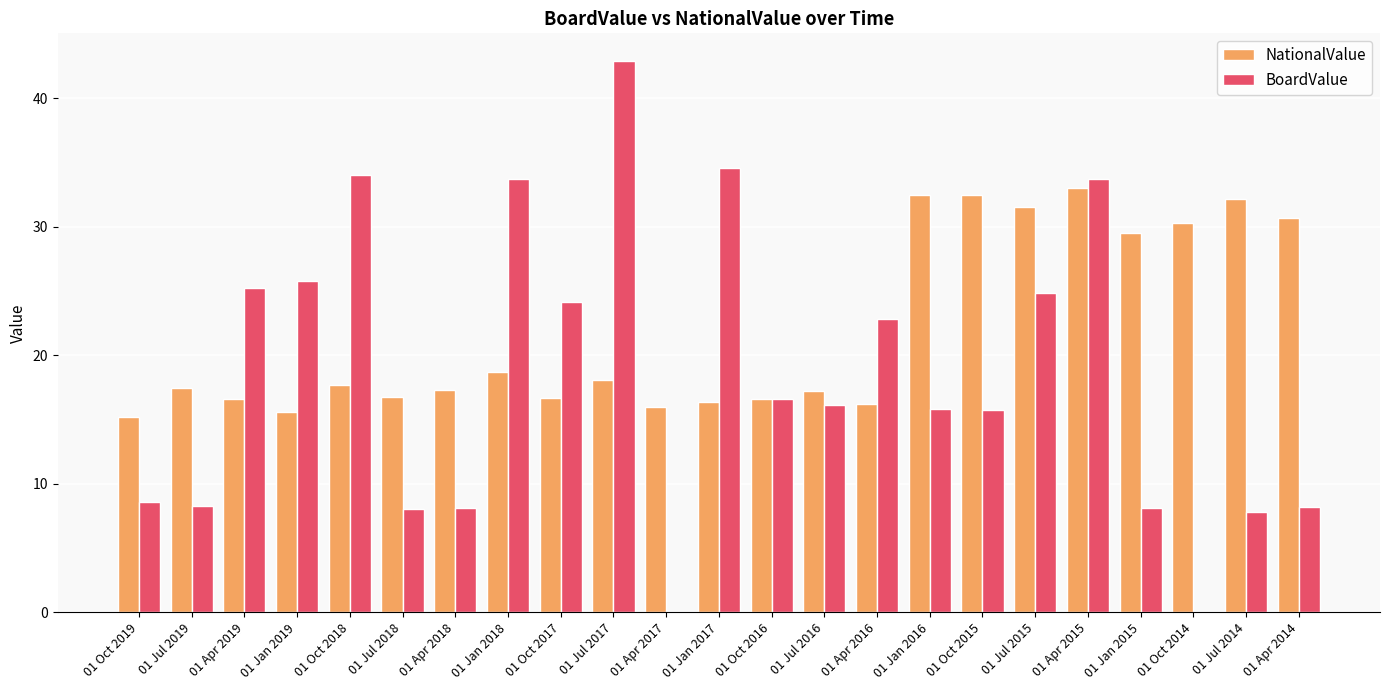

Which series has the widest spread of values?

BoardValue